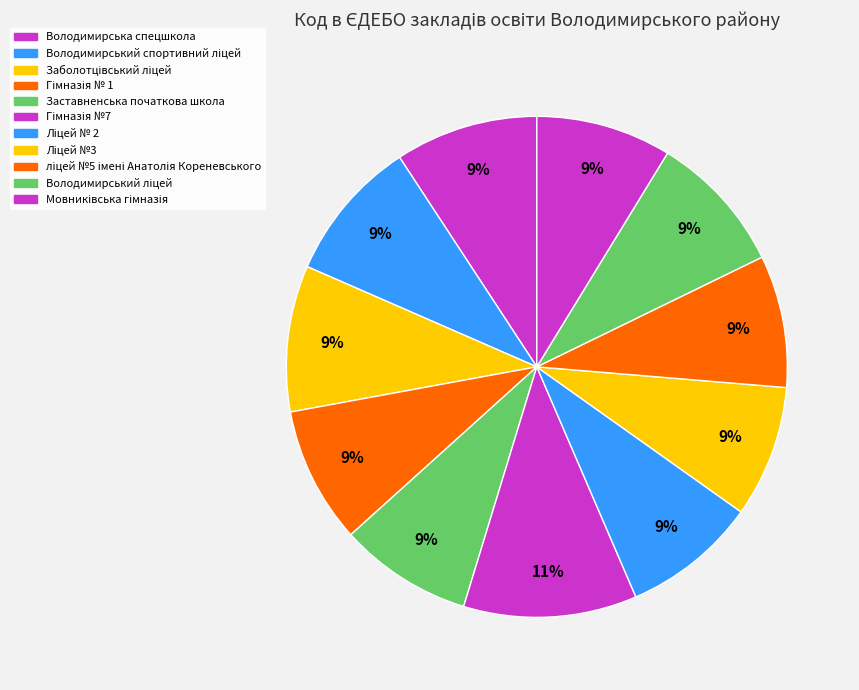

How many segments does this pie chart have?

11